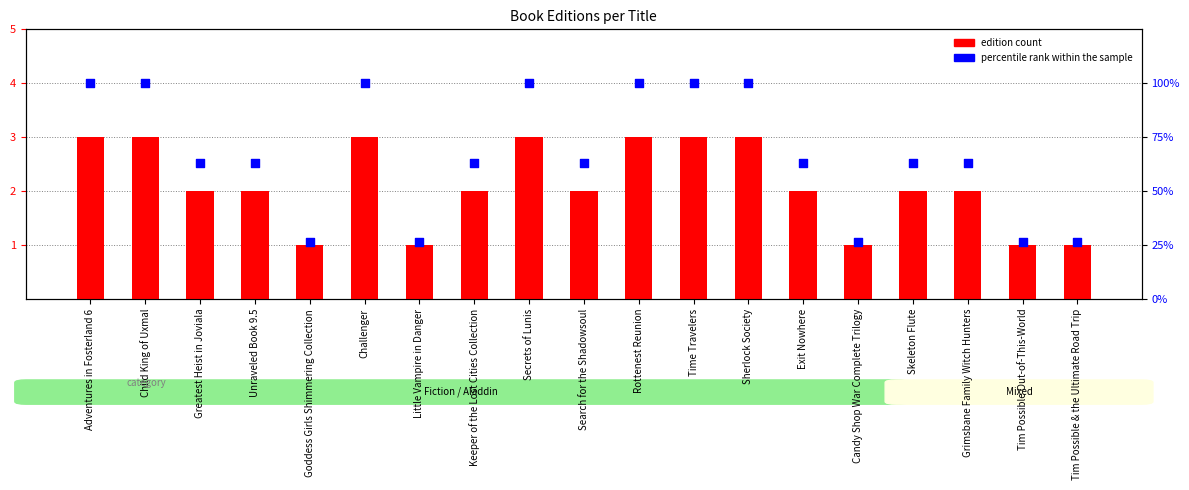

What is the total value across all series at Time Travelers?

103.0